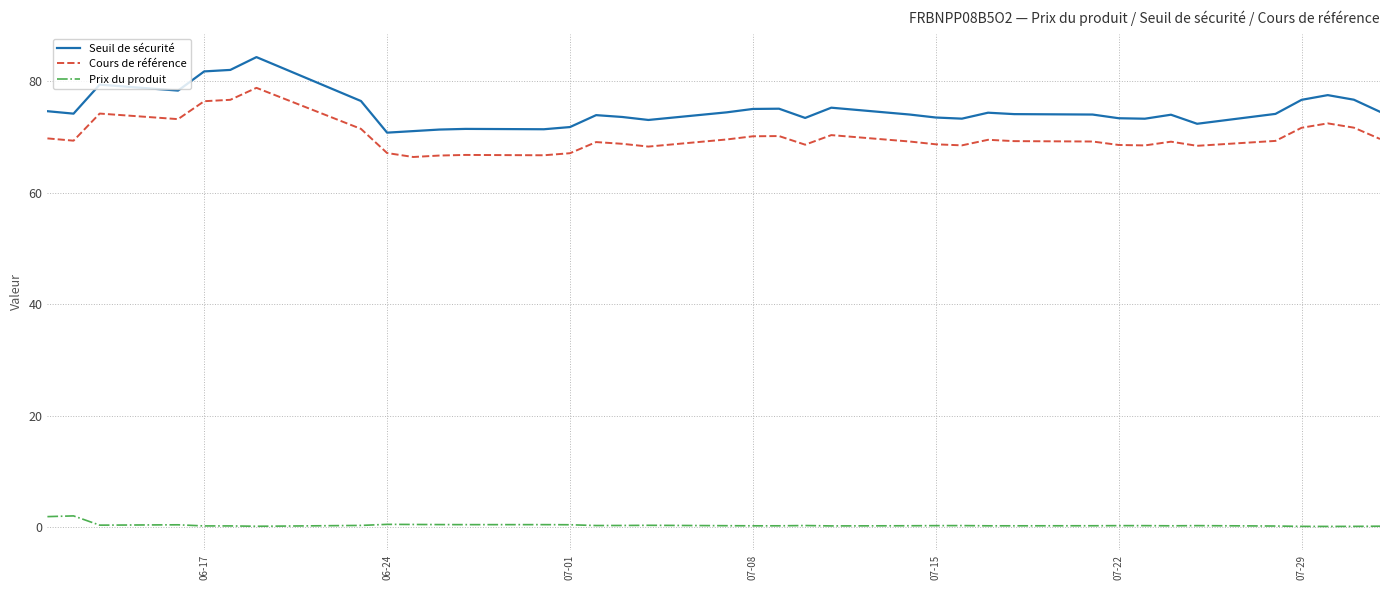

Which series has the largest range (max minus min)?

Seuil de sécurité